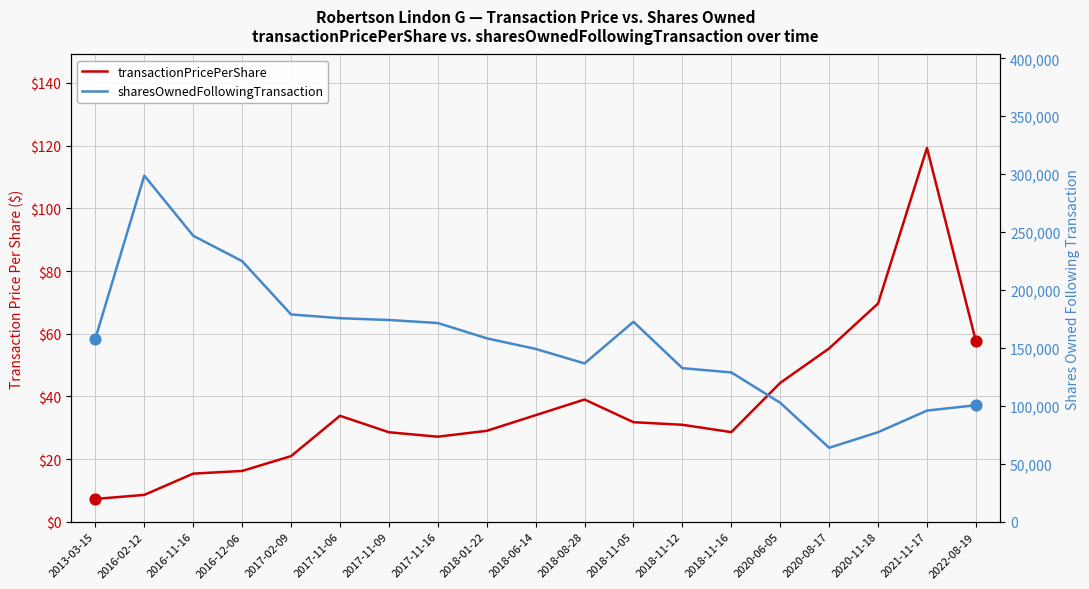

Which series reaches the maximum Y coordinate?

sharesOwnedFollowingTransaction